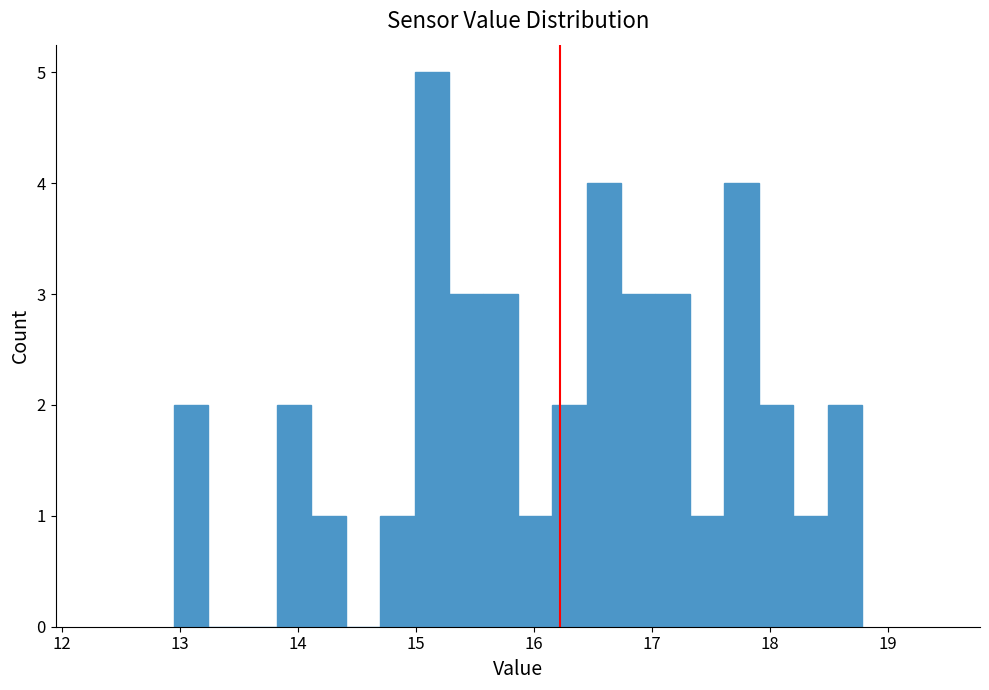

Read against the x-axis, roughly where is the centre of the tallest bar?

15.1